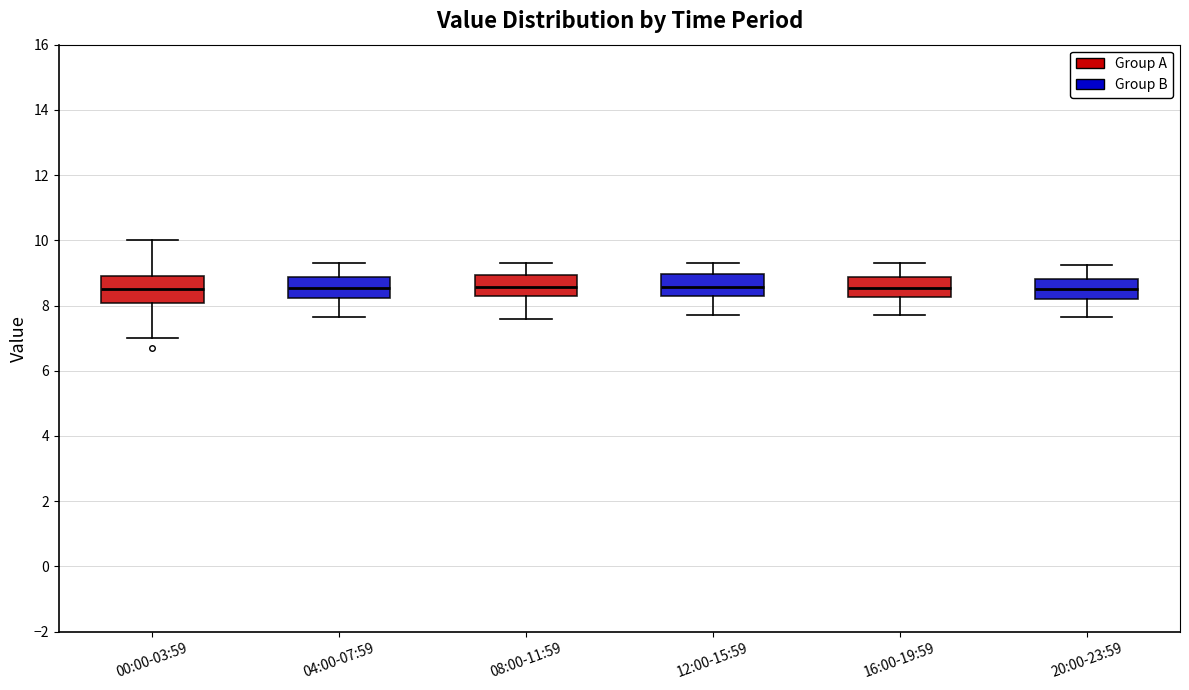

Where does the median line of the box for 12:00-15:59 sit on the y-axis? The values are not printed on the chart, so give them approximately, as read against the axis.

8.6